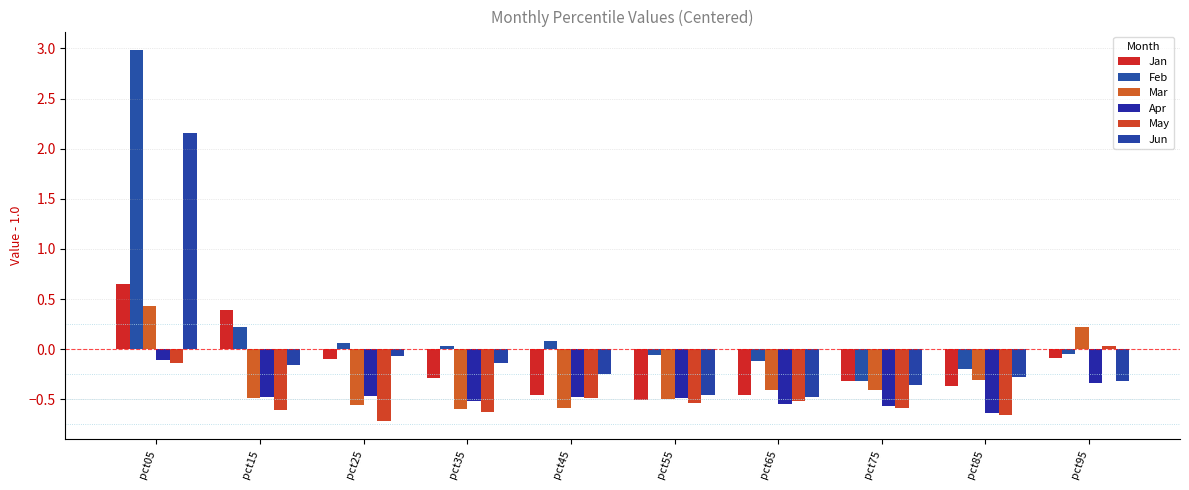

How many groups of bars are there?

10